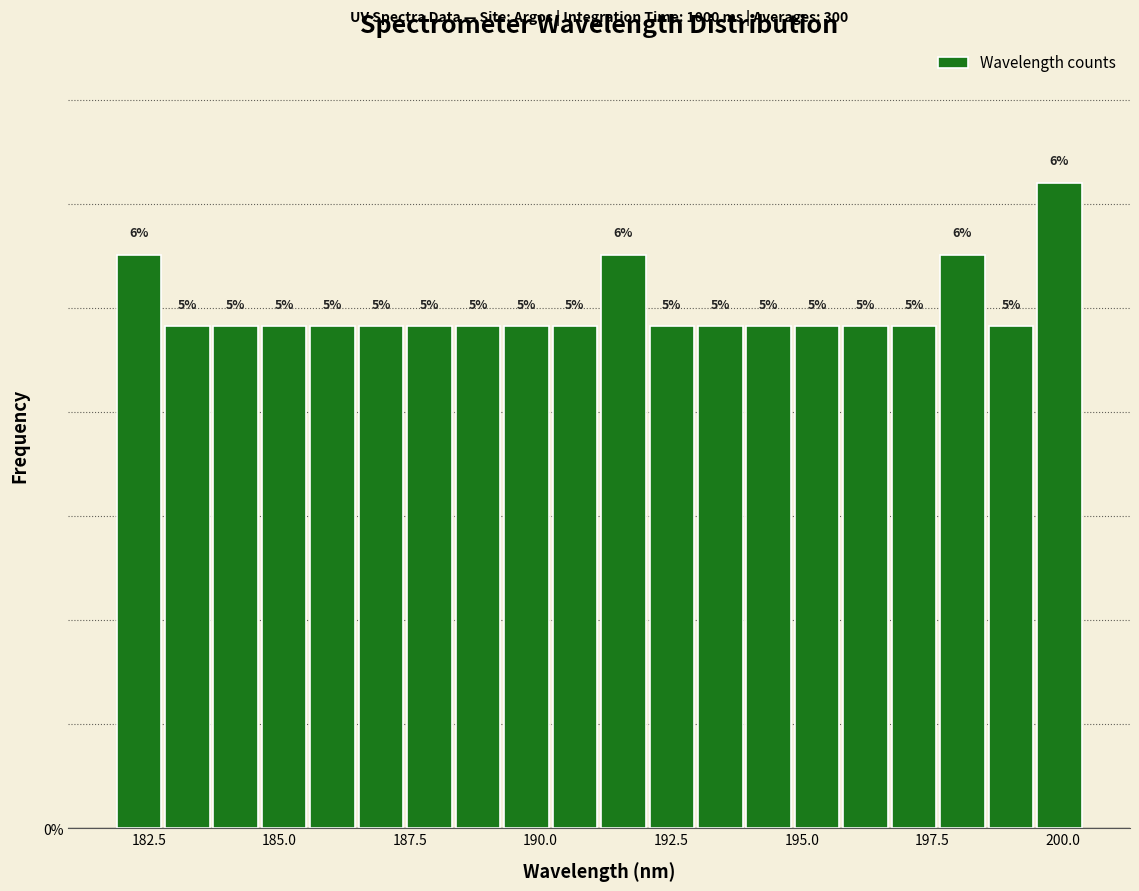

Read against the x-axis, roughly where is the centre of the tallest bar?

200.0